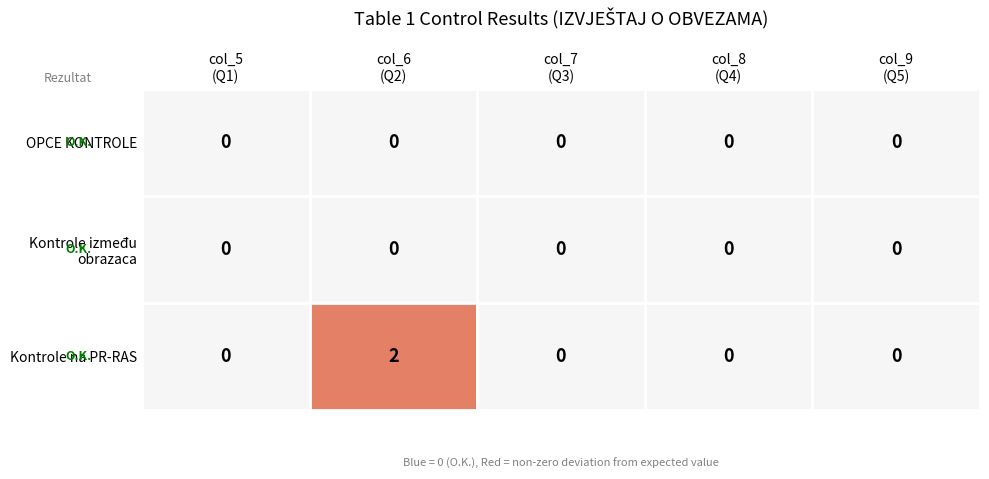

Reading left to right, transcribe all the data shown in this chart.

OPCE KONTROLE: 0	0	0	0	0
Kontrole između obrazaca: 0	0	0	0	0
Kontrole na PR-RAS: 0	2	0	0	0